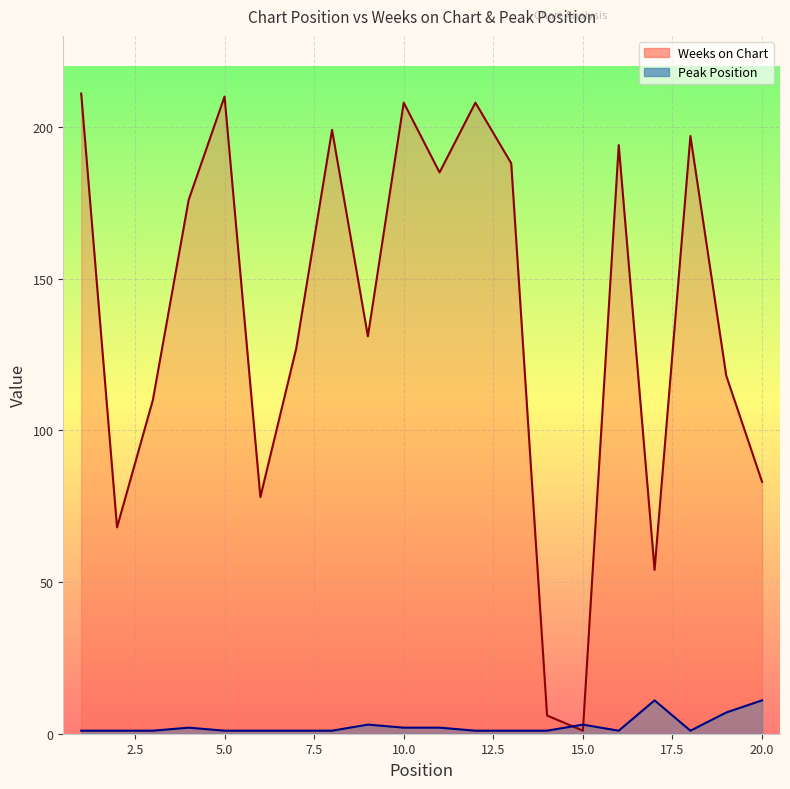

What is the total value across all series at 10?

210